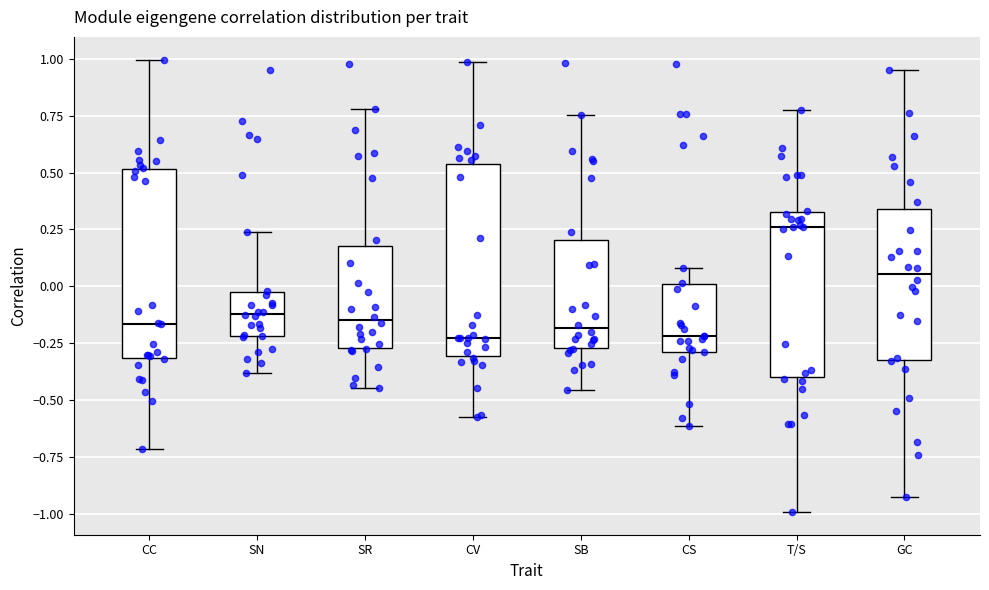

Which box's median line is the highest?

T/S